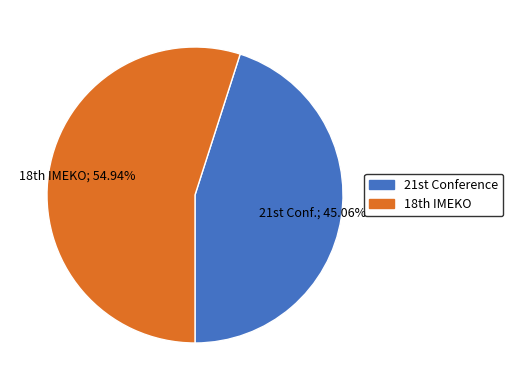

How many segments does this pie chart have?

2